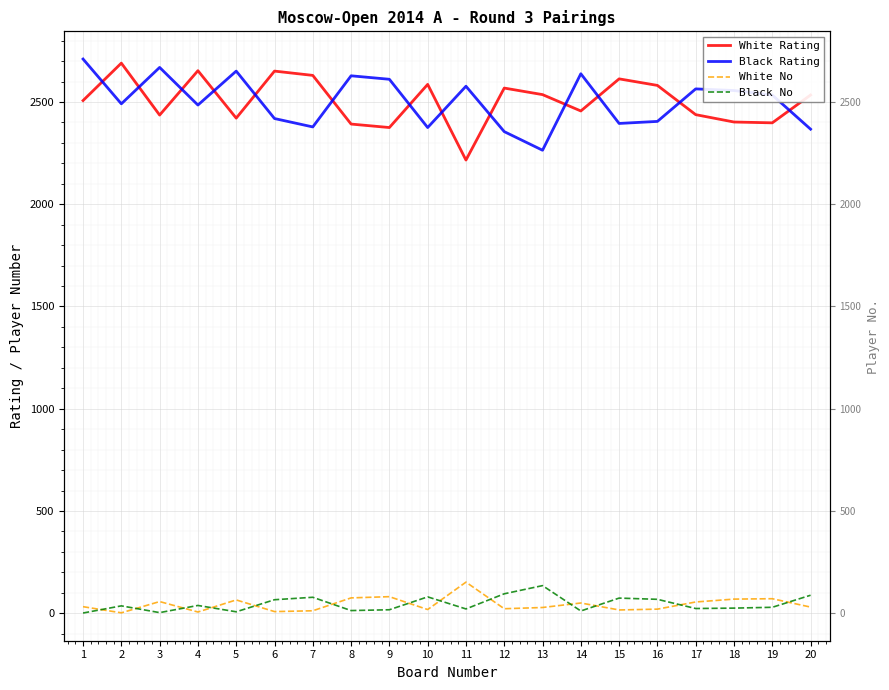

What is the value of the White No point at the 14th from the left?

50